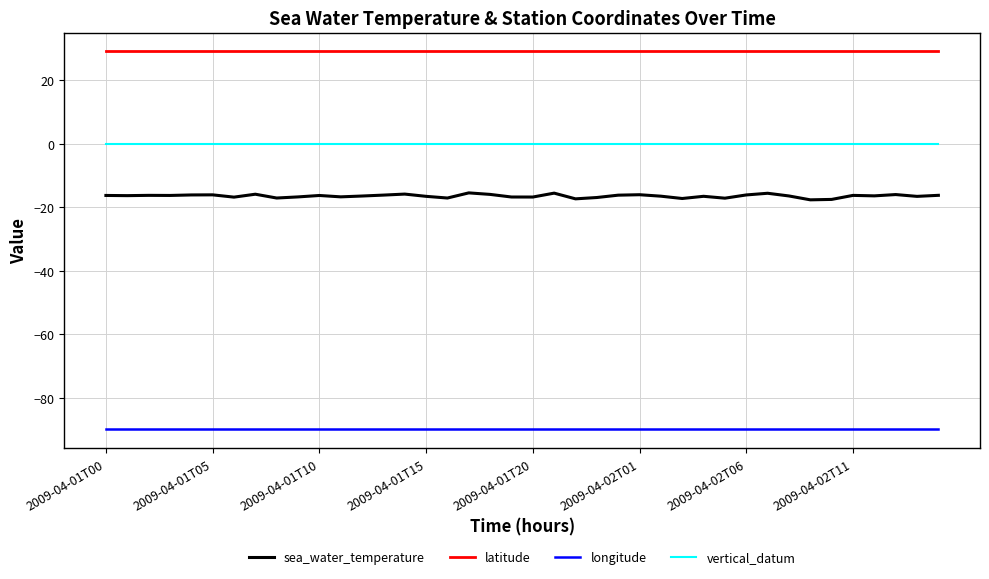

At how many categories does at least one series exceed 11?

40